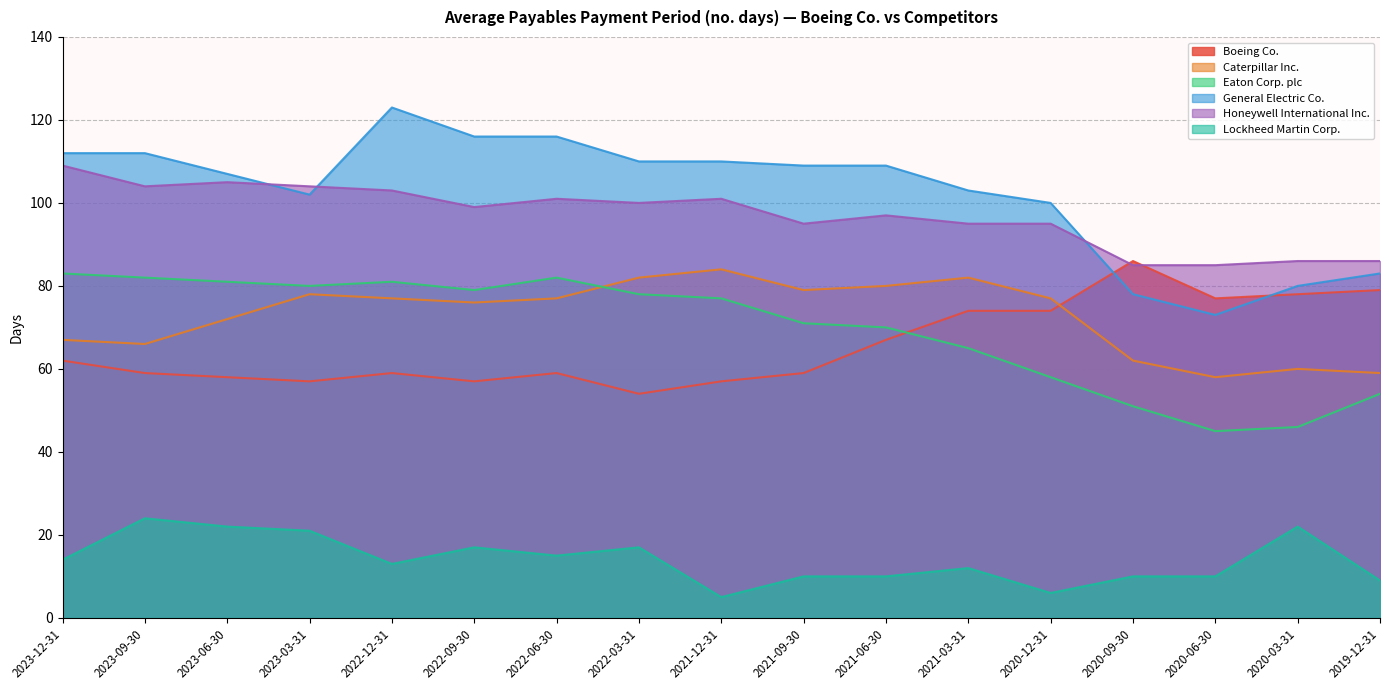

Is the value of Caterpillar Inc. at 2023-06-30 greater than the value of Honeywell International Inc. at 2020-03-31?

No